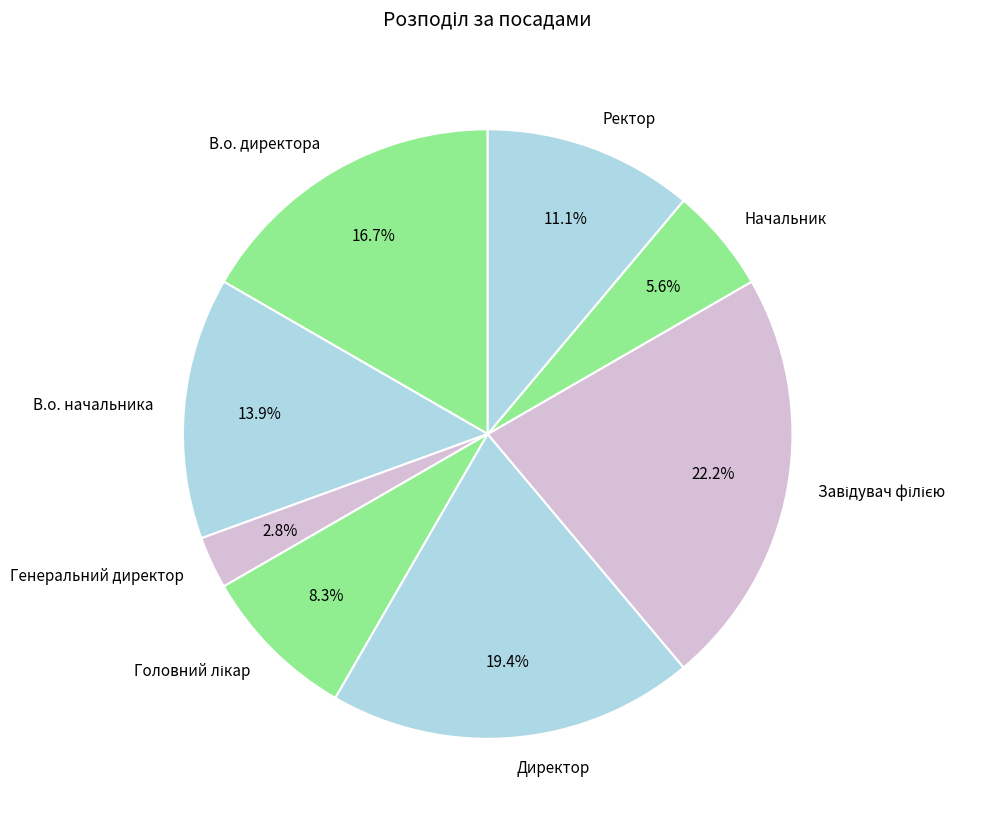

Do Ректор and В.о. директора together represent more than half of the pie?

No